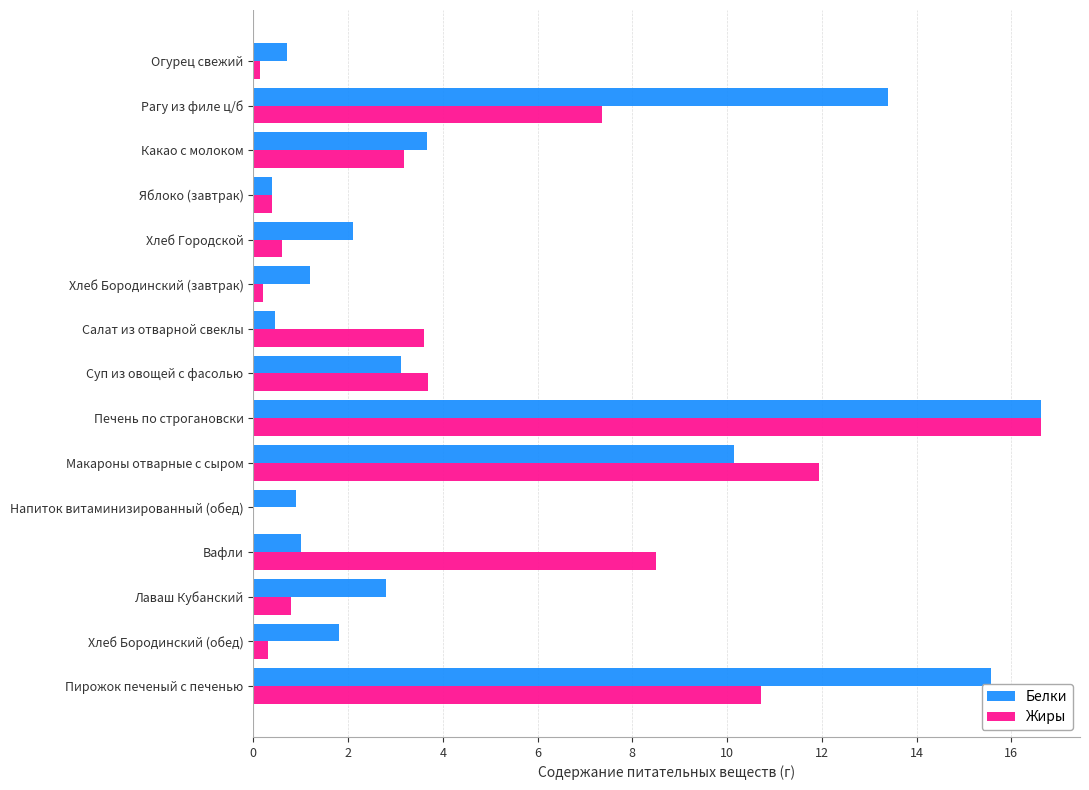

What is the highest value of the Белки series?

16.6